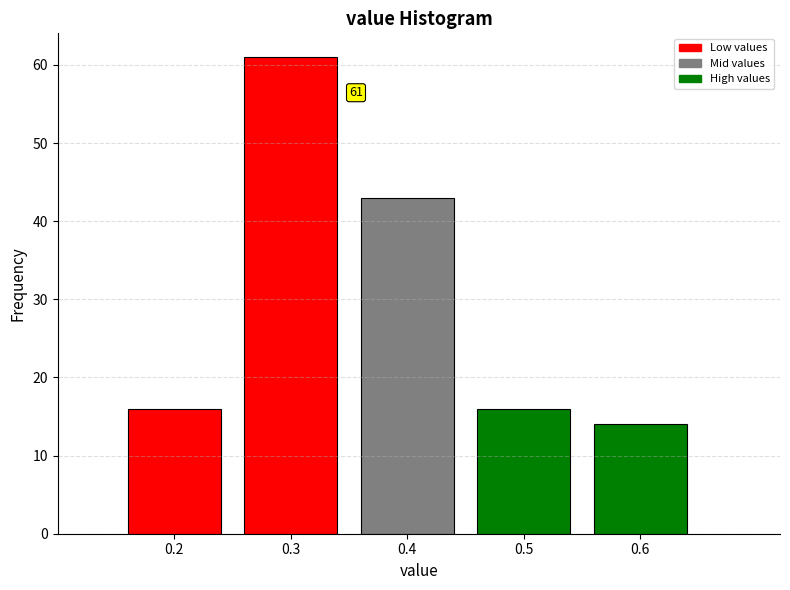

Reading left to right, list all the values displayed in this chart.

16	61	43	16	14